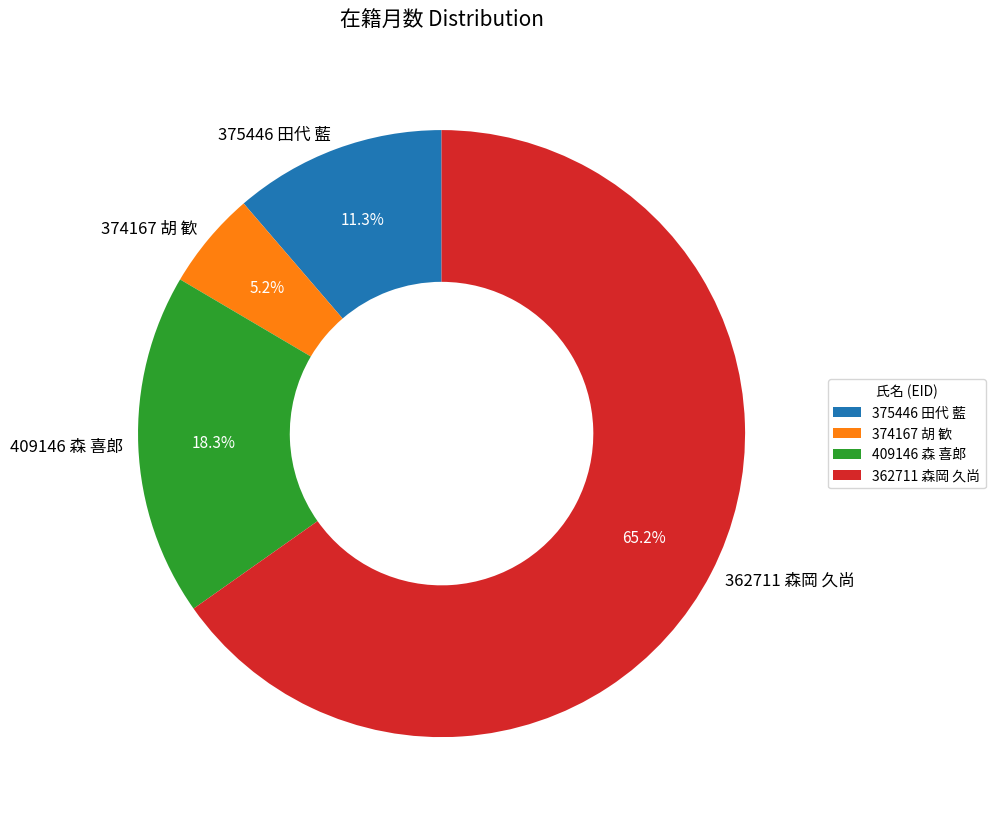

Rank the categories by value from lowest to highest.

374167 胡 歓, 375446 田代 藍, 409146 森 喜郎, 362711 森岡 久尚